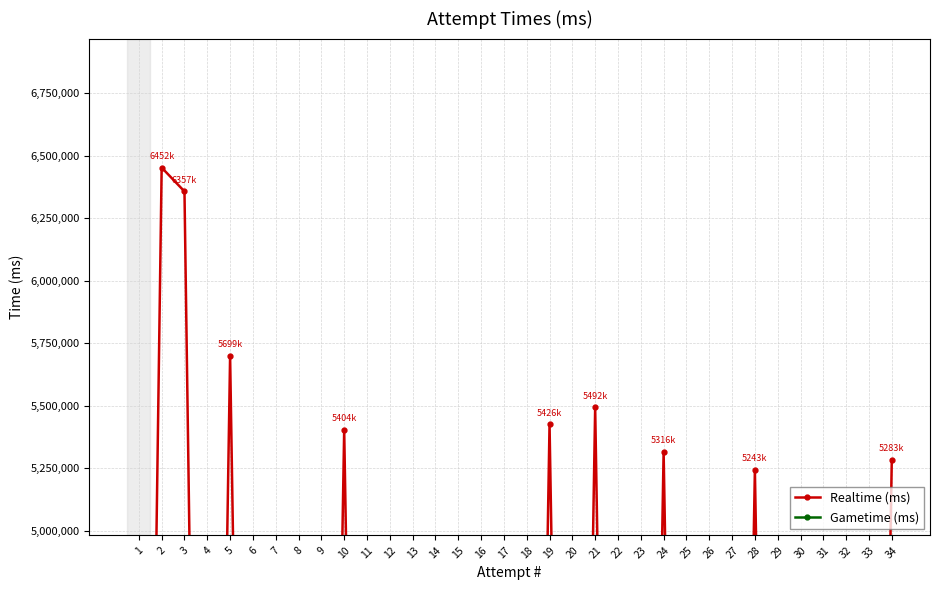

How many values in Realtime (ms) are above zero?

9